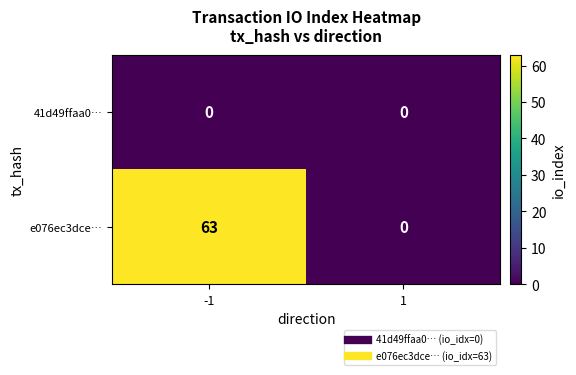

Reading left to right, extract all data points from this chart.

41d49ffaa0…: -1=0	1=0
e076ec3dce…: -1=63	1=0